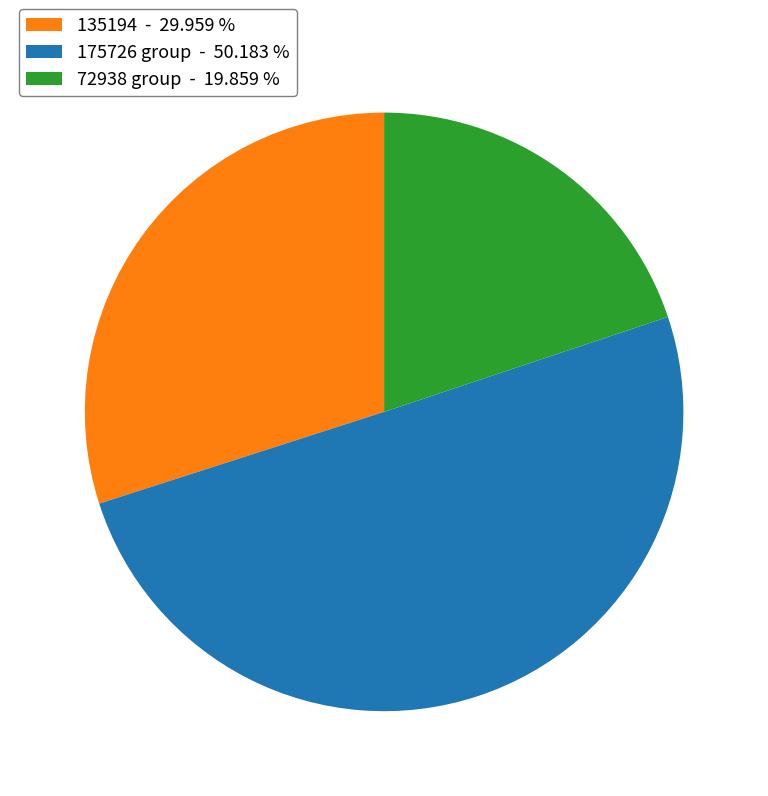

Which category has the biggest portion of the pie?

175726 group - 50.183 %